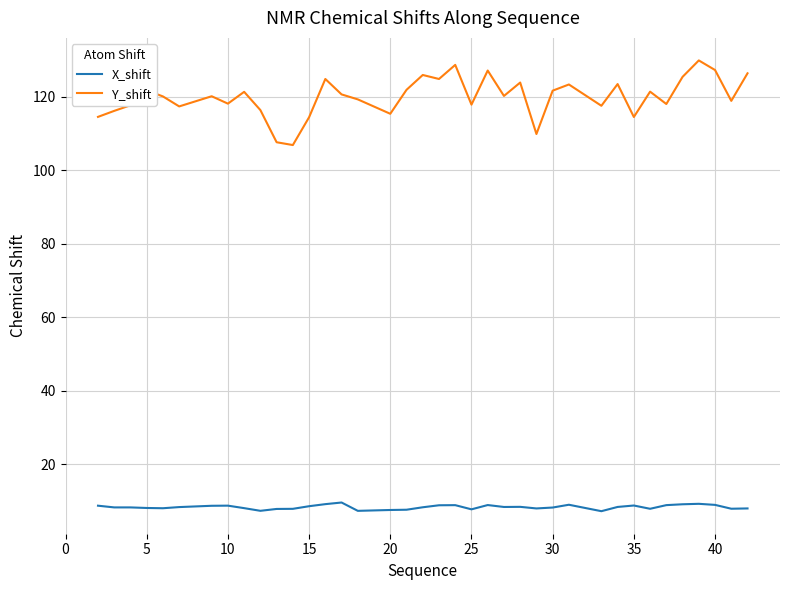

Rank the series by their average value, from lowest to highest.

X_shift, Y_shift